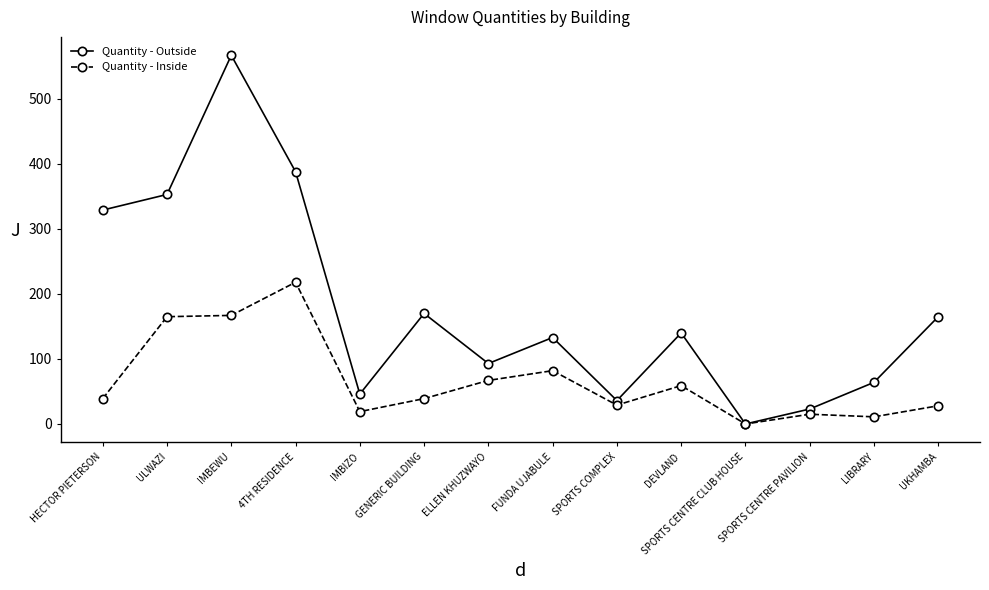

What is the difference between the Quantity - Outside values at FUNDA UJABULE and SPORTS COMPLEX?

97